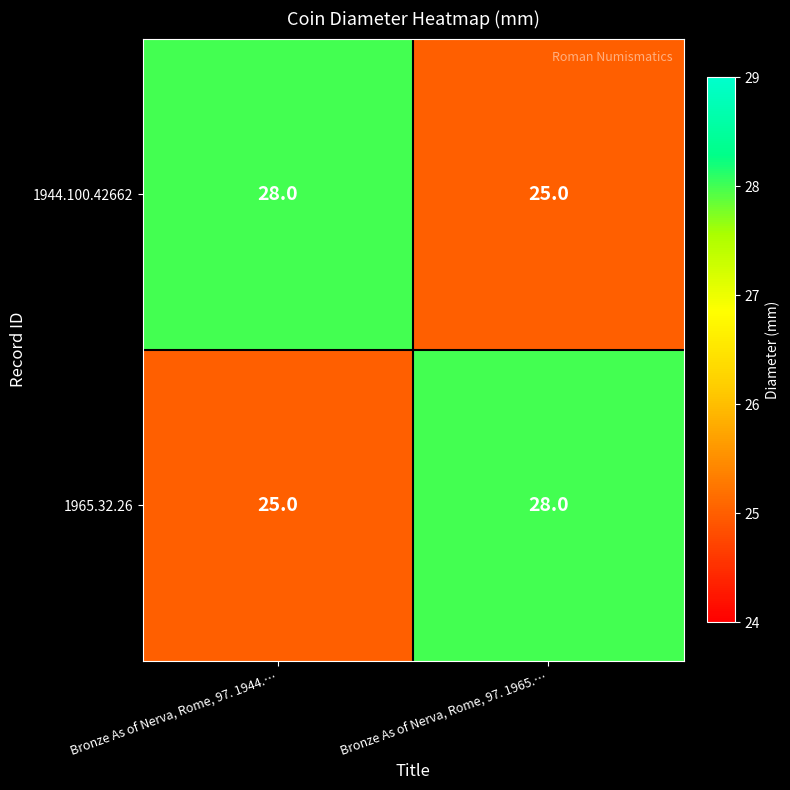

What is the greatest value displayed?

28